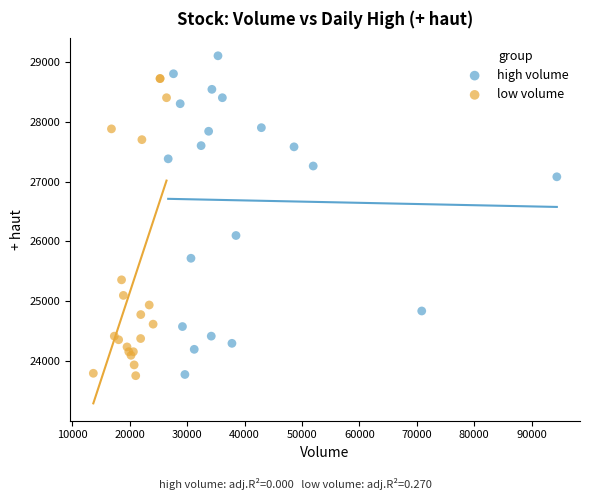

Which series contains the highest Y value?

high volume